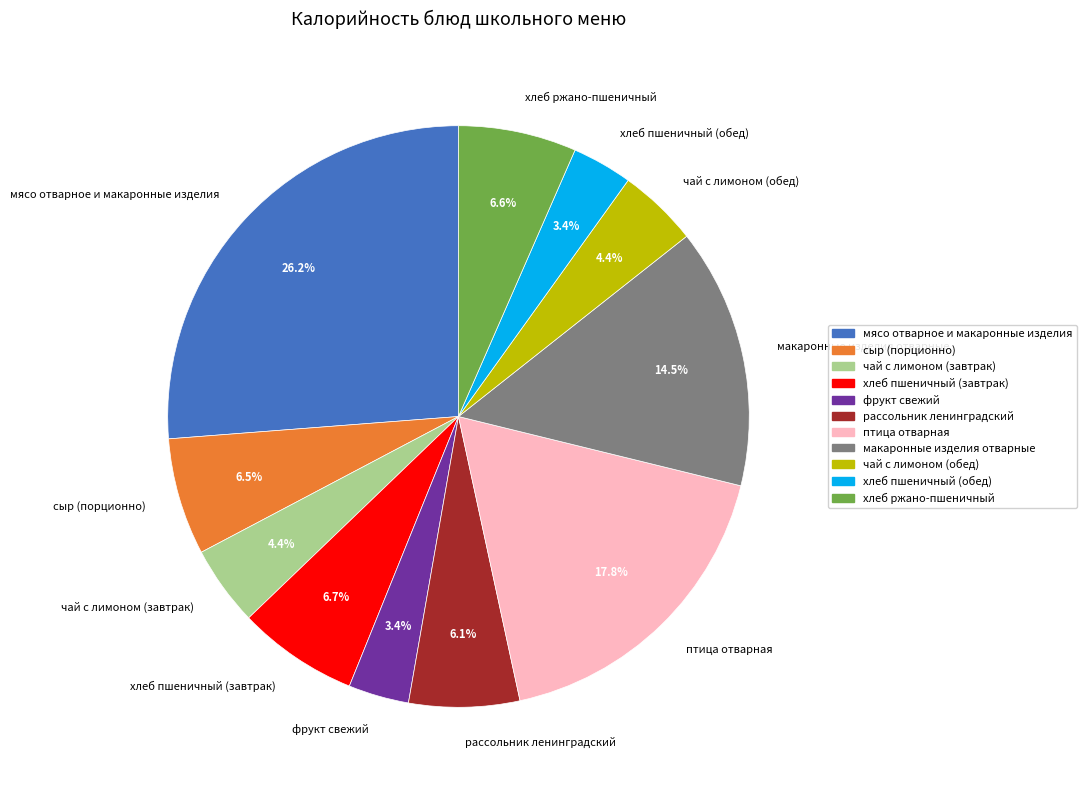

What portion of the pie excludes сыр (порционно)?

93.5%